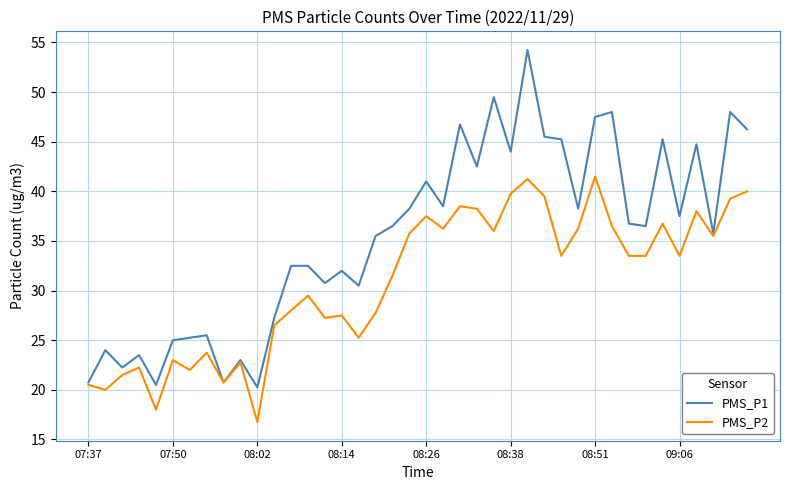

List the series in order of their overall mean, lowest first.

PMS_P2, PMS_P1